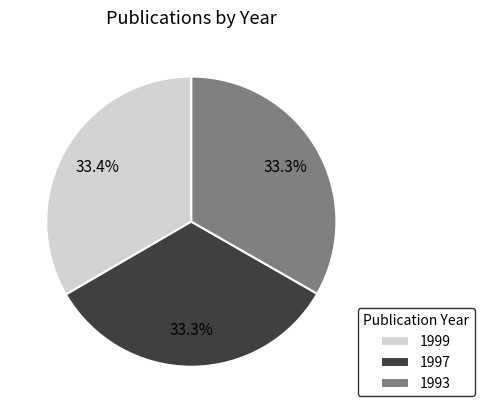

What percentage do 1999 and 1997 together represent?

66.7%